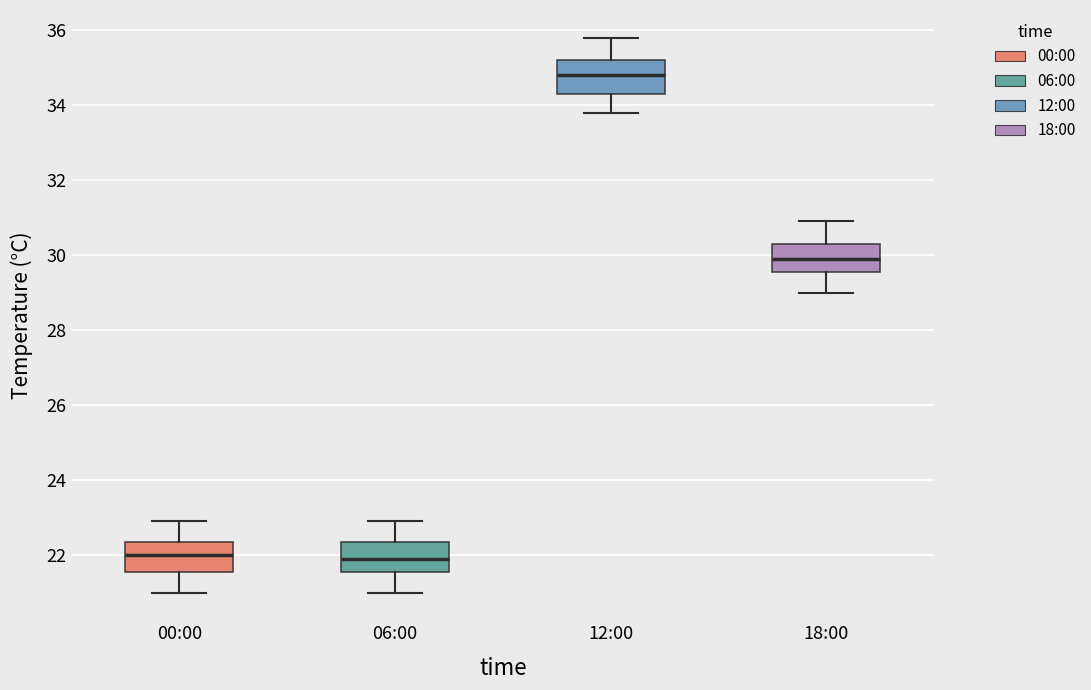

Reading left to right, transcribe this box plot: for each box, give where its median line is, the range the box spans, and where its two whiskers end, as read against the y-axis. The values are not printed on the chart, so give them approximately, as read against the axis.

00:00: median 22.0, box 21.6 to 22.4, whiskers 21.0 to 23.0
06:00: median 22.0, box 21.6 to 22.4, whiskers 21.0 to 23.0
12:00: median 34.8, box 34.4 to 35.2, whiskers 33.8 to 35.8
18:00: median 30.0, box 29.6 to 30.4, whiskers 29.0 to 31.0